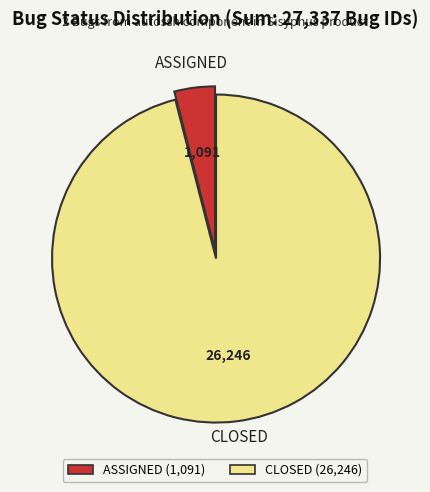

Is there a majority slice in this chart?

Yes